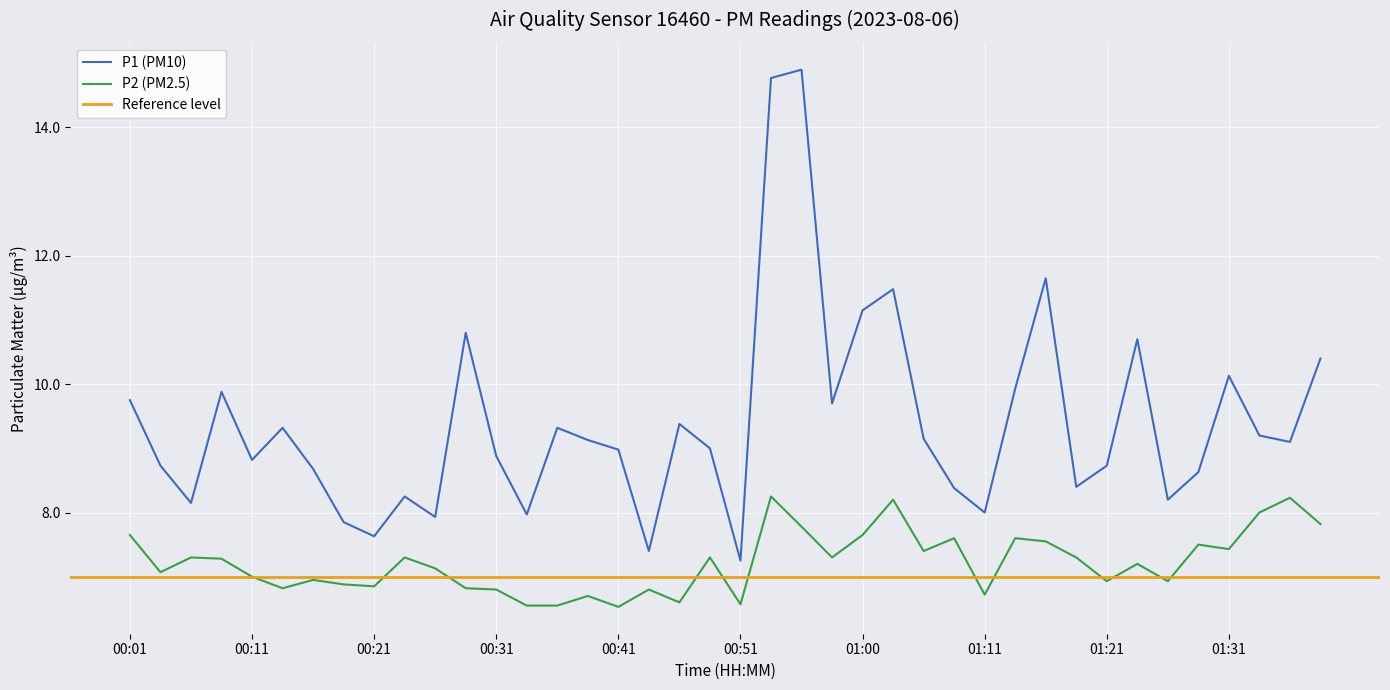

At which category does P2 reach its first local peak?

00:06